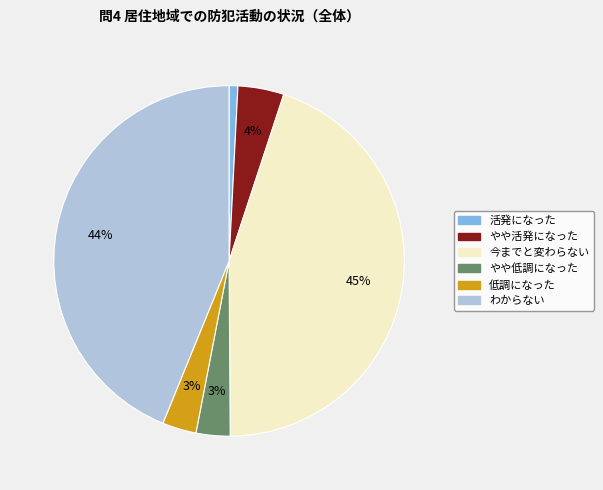

Do 活発になった and やや活発になった together represent more than half of the pie?

No